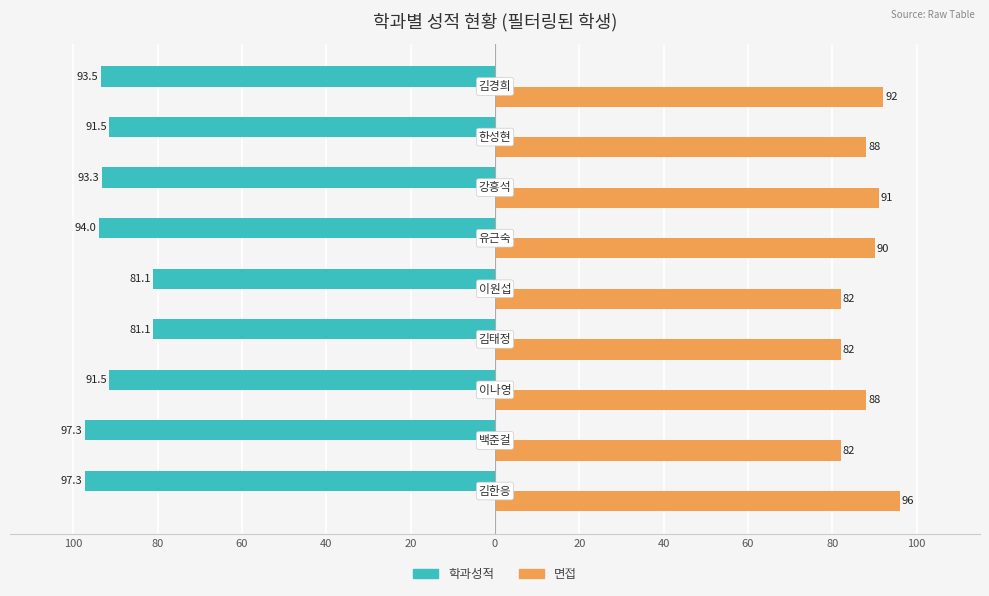

What are all the series names shown in the legend?

학과성적, 면접